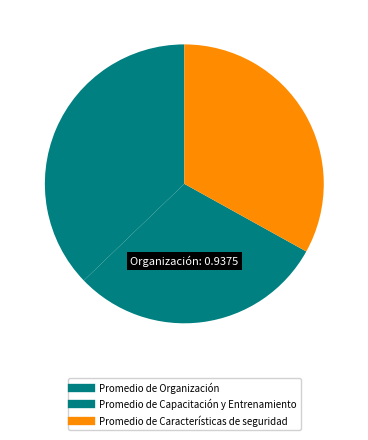

How many segments does this pie chart have?

3